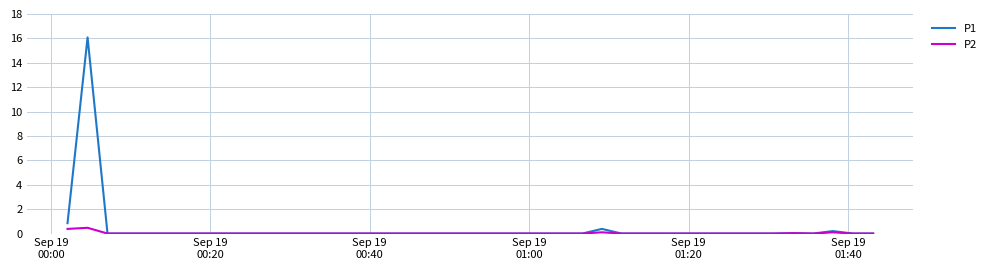

List the series in order of their peak value, lowest first.

P2, P1